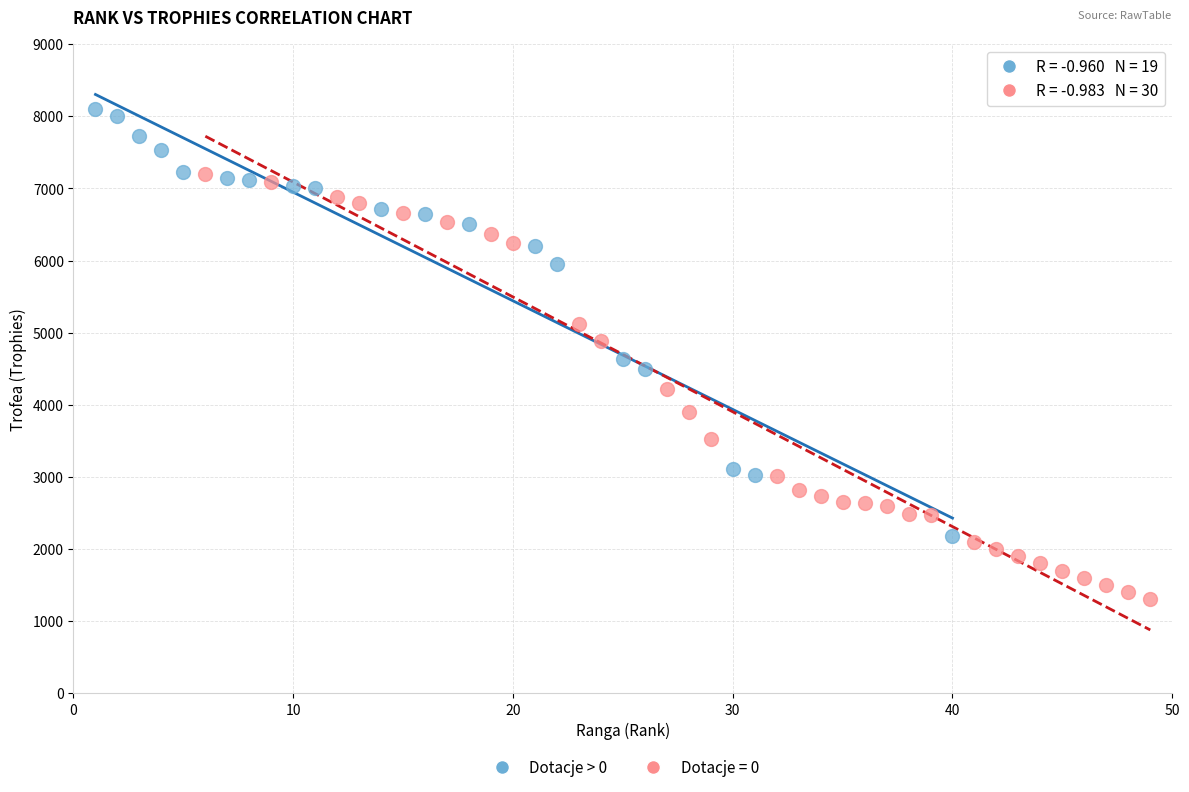

Which series reaches the maximum Y coordinate?

Dotacje > 0